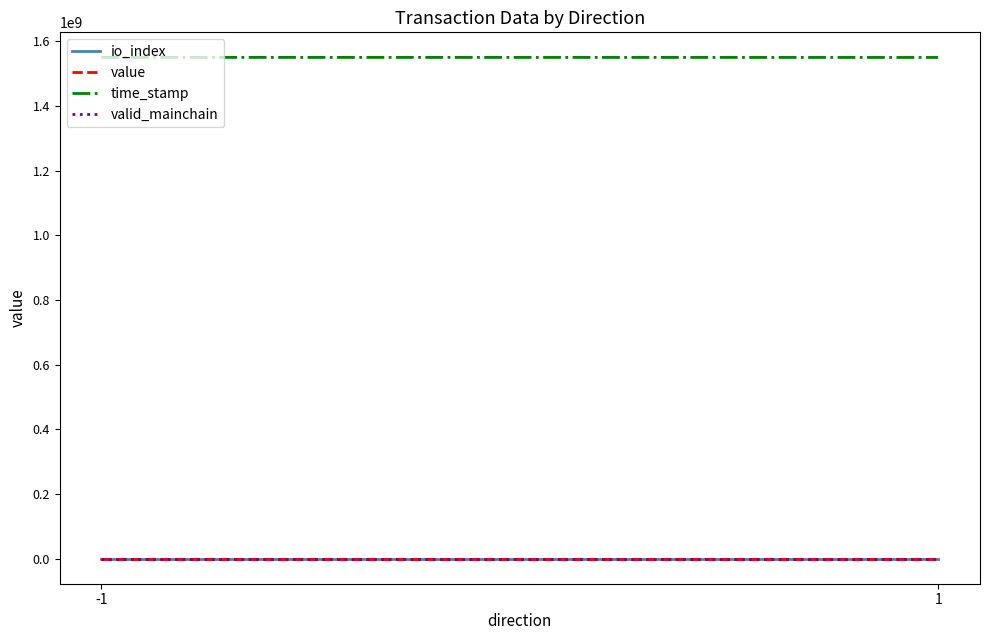

Rank the categories by time_stamp value from highest to lowest.

-1, 1